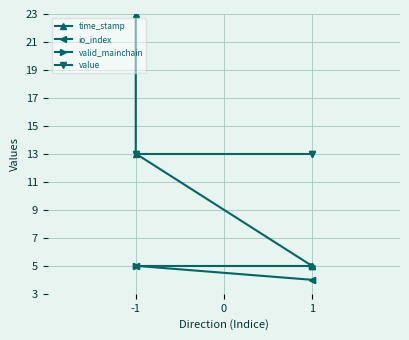

Which series has the largest total across all categories?

value